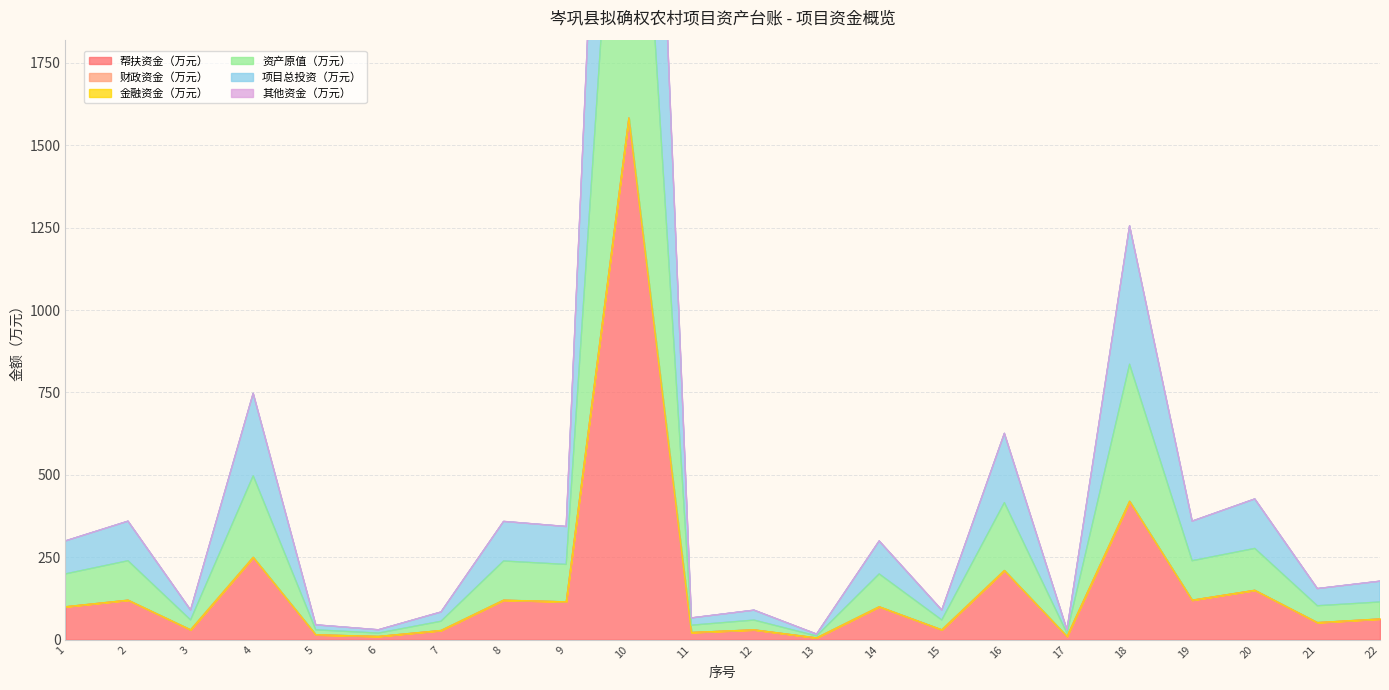

At which category does 项目总投资（万元） reach its first local valley?

3